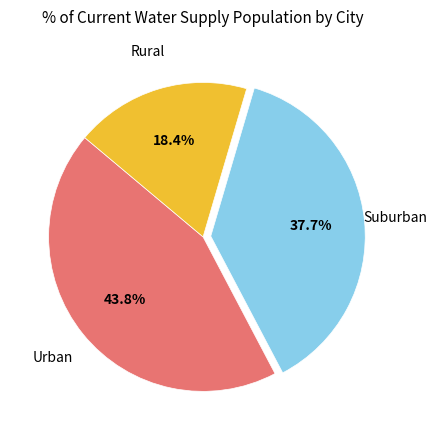

Does any single category account for the majority?

No